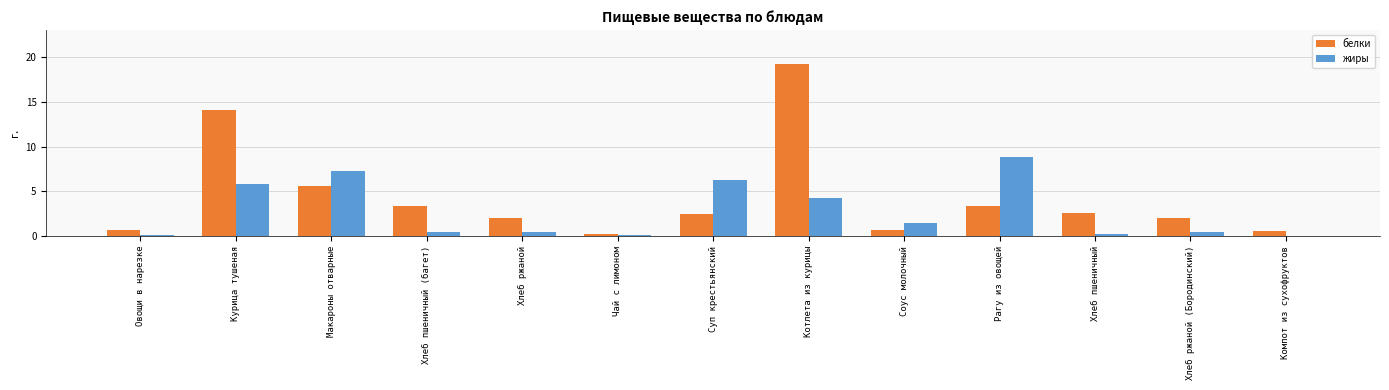

What are all the series names shown in the legend?

белки, жиры